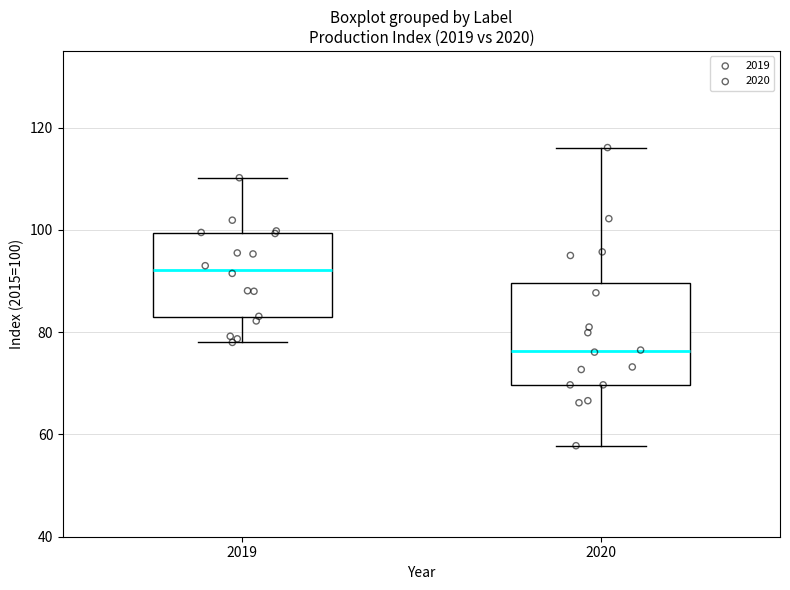

Which box has the lowest median line?

2020